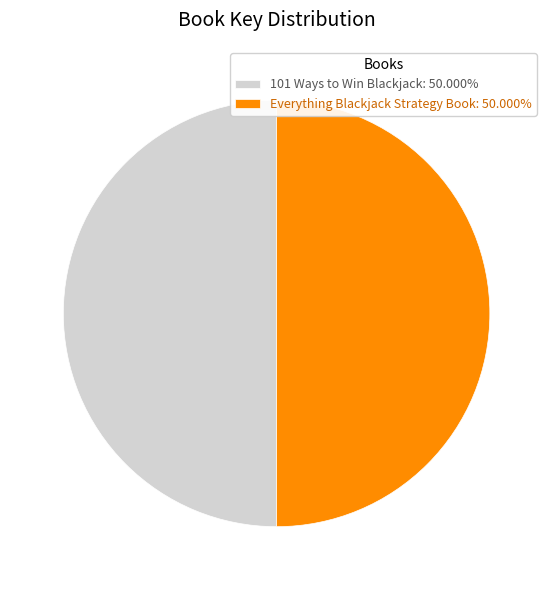

Count the number of slices in the pie.

2